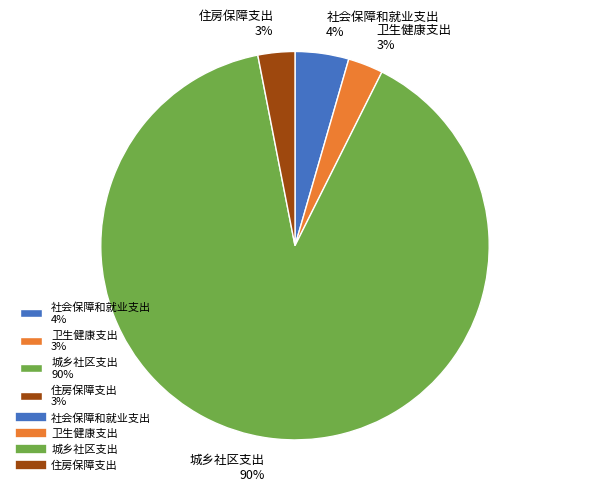

Between 卫生健康支出 and 社会保障和就业支出, which is larger?

社会保障和就业支出